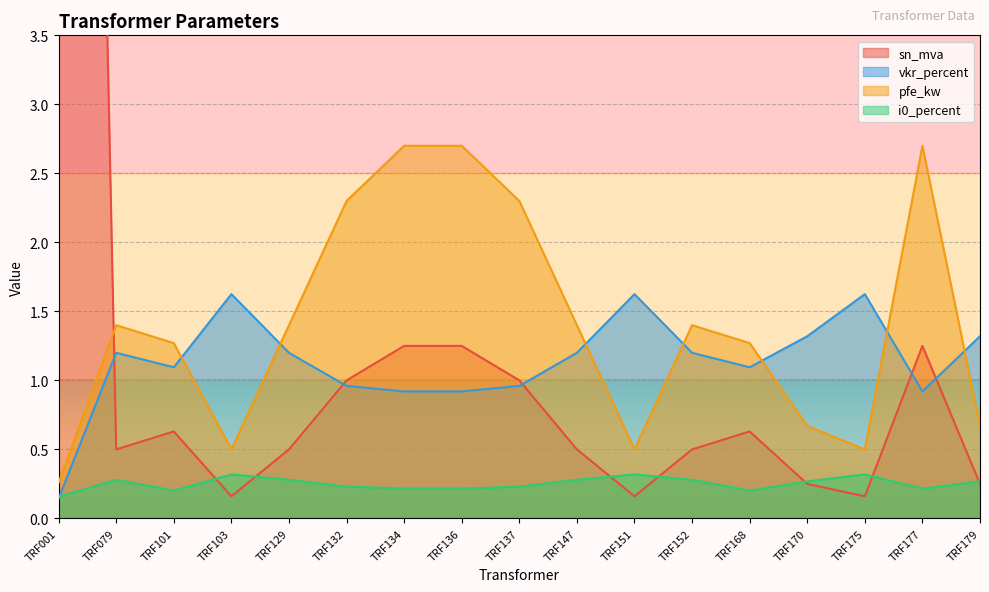

Reading left to right, transcribe all the data shown in this chart.

sn_mva: TRF001=20.0	TRF079=0.5	TRF101=0.6	TRF103=0.2	TRF129=0.5	TRF132=1.0	TRF134=1.2	TRF136=1.2	TRF137=1.0	TRF147=0.5	TRF151=0.2	TRF152=0.5	TRF168=0.6	TRF170=0.2	TRF175=0.2	TRF177=1.2	TRF179=0.2
vkr_percent: TRF001=0.1	TRF079=1.2	TRF101=1.1	TRF103=1.6	TRF129=1.2	TRF132=1.0	TRF134=0.9	TRF136=0.9	TRF137=1.0	TRF147=1.2	TRF151=1.6	TRF152=1.2	TRF168=1.1	TRF170=1.3	TRF175=1.6	TRF177=0.9	TRF179=1.3
pfe_kw: TRF001=0.3	TRF079=1.4	TRF101=1.3	TRF103=0.5	TRF129=1.4	TRF132=2.3	TRF134=2.7	TRF136=2.7	TRF137=2.3	TRF147=1.4	TRF151=0.5	TRF152=1.4	TRF168=1.3	TRF170=0.7	TRF175=0.5	TRF177=2.7	TRF179=0.7
i0_percent: TRF001=0.2	TRF079=0.3	TRF101=0.2	TRF103=0.3	TRF129=0.3	TRF132=0.2	TRF134=0.2	TRF136=0.2	TRF137=0.2	TRF147=0.3	TRF151=0.3	TRF152=0.3	TRF168=0.2	TRF170=0.3	TRF175=0.3	TRF177=0.2	TRF179=0.3